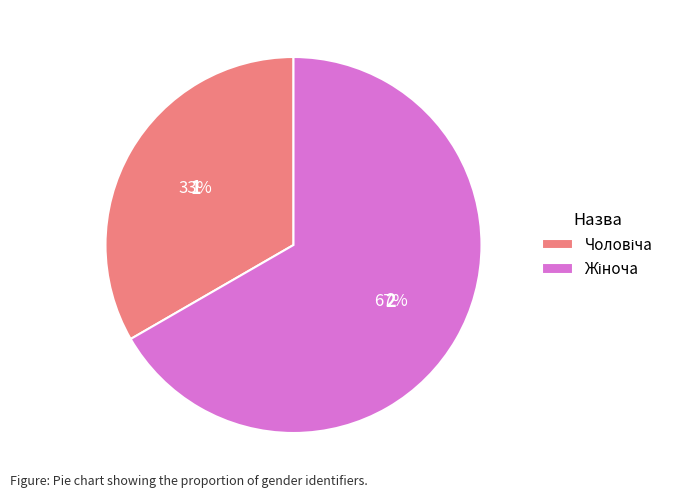

To the nearest percent, what is the average slice percentage?

50%